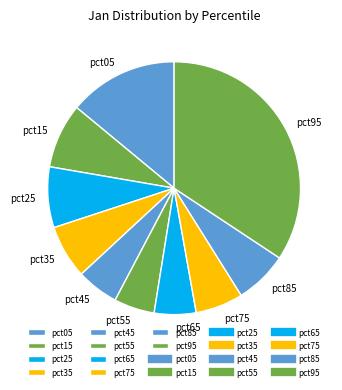

Is it true that pct75 is 6% of the pie?

True